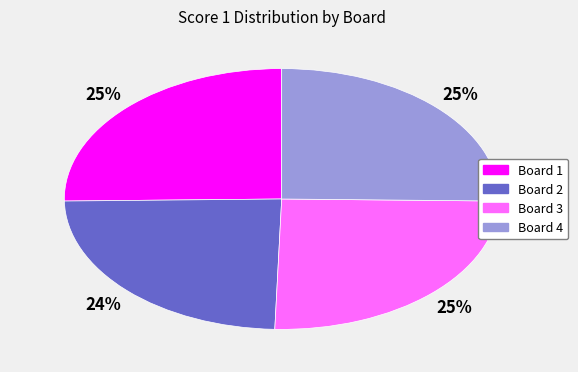

To the nearest percent, what portion does Board 2 represent?

24%